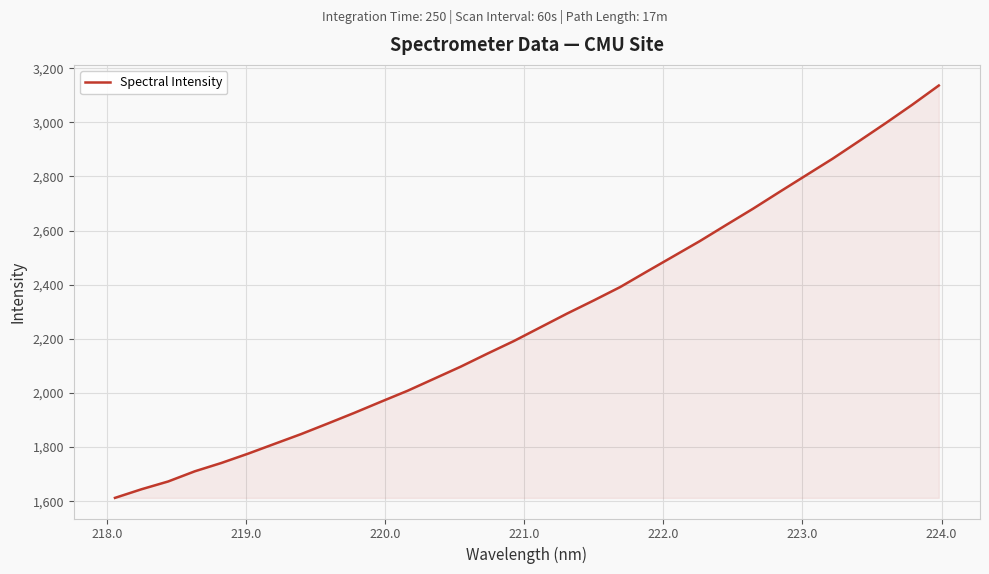

True or false: the data has more than 1 interior local peaks.

False